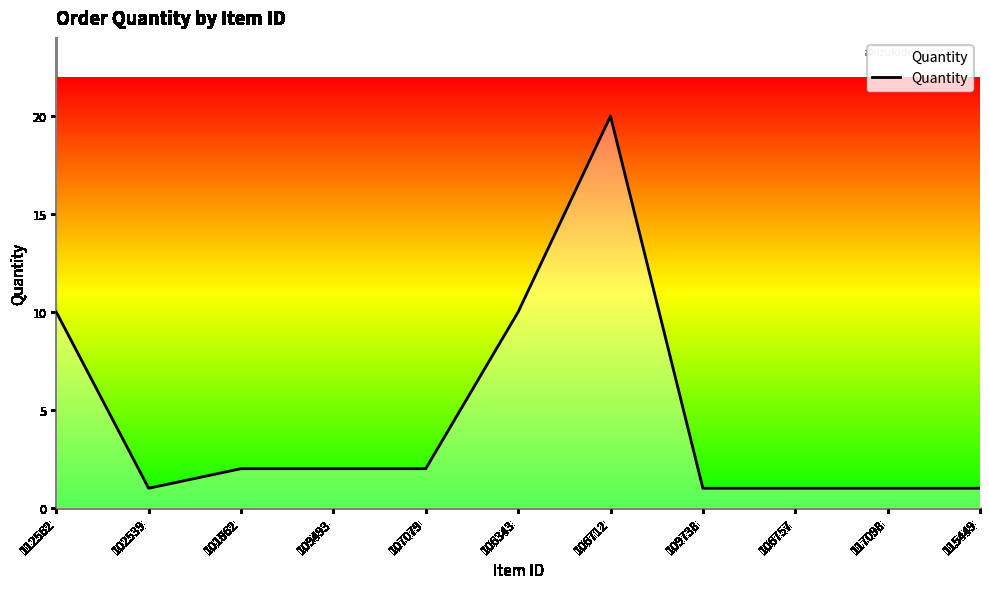

What is the maximum value shown in the chart?

20